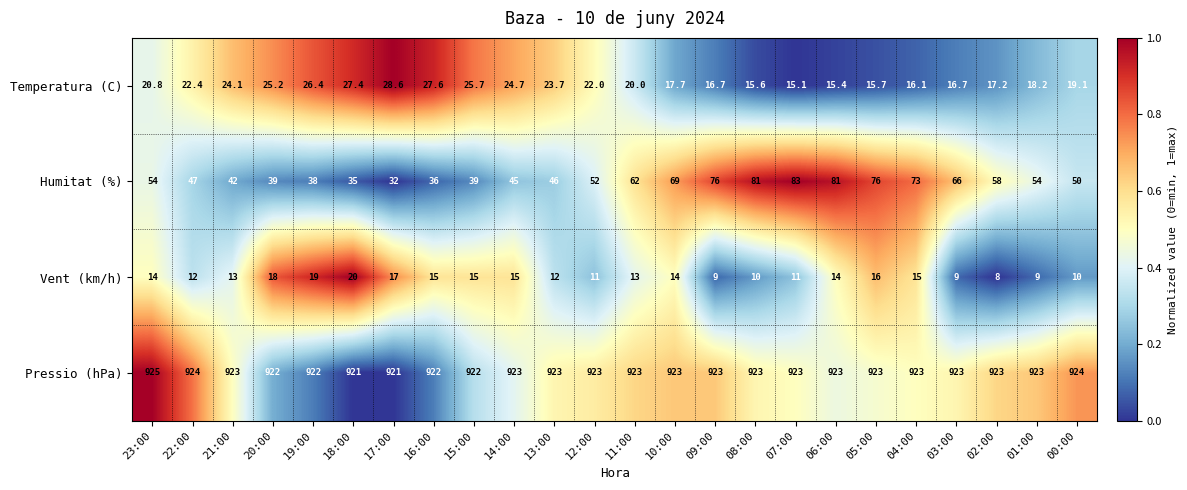

Between 18:00 and 06:00, which series saw the biggest shift?

Humitat (%)